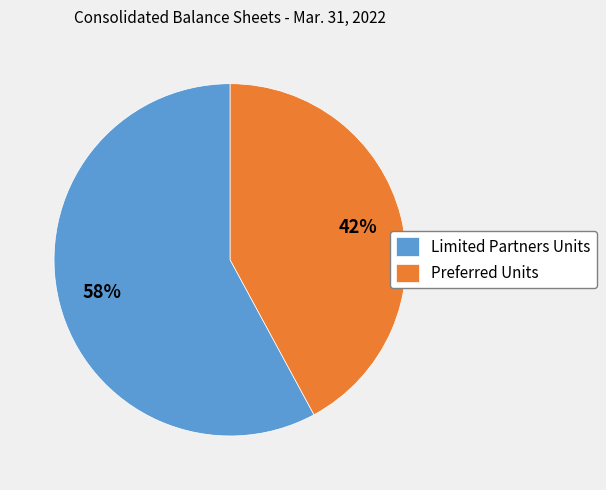

To the nearest percent, what percentage of the pie is Preferred Units?

42%